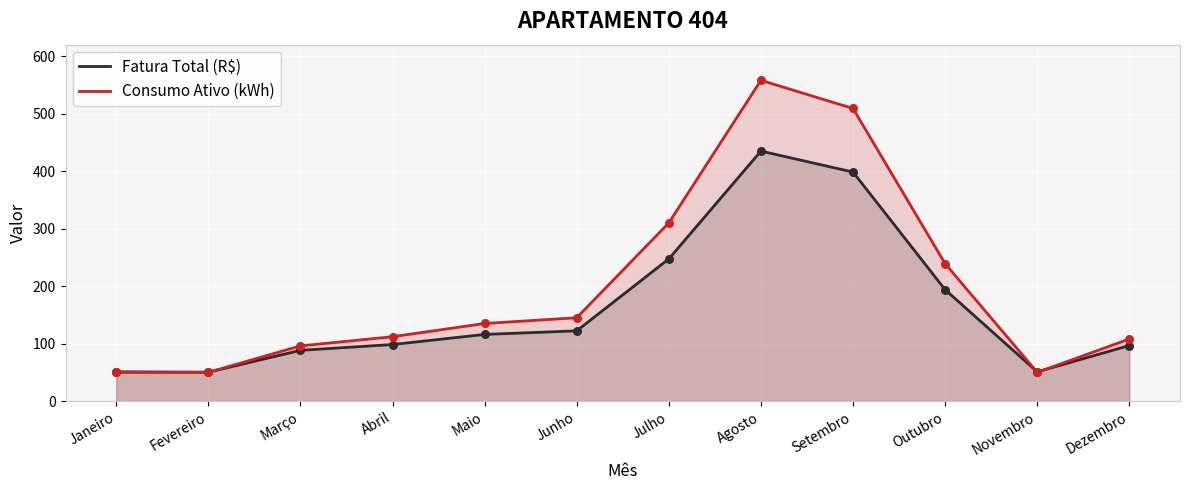

What is the total value across all series at Março?

184.3